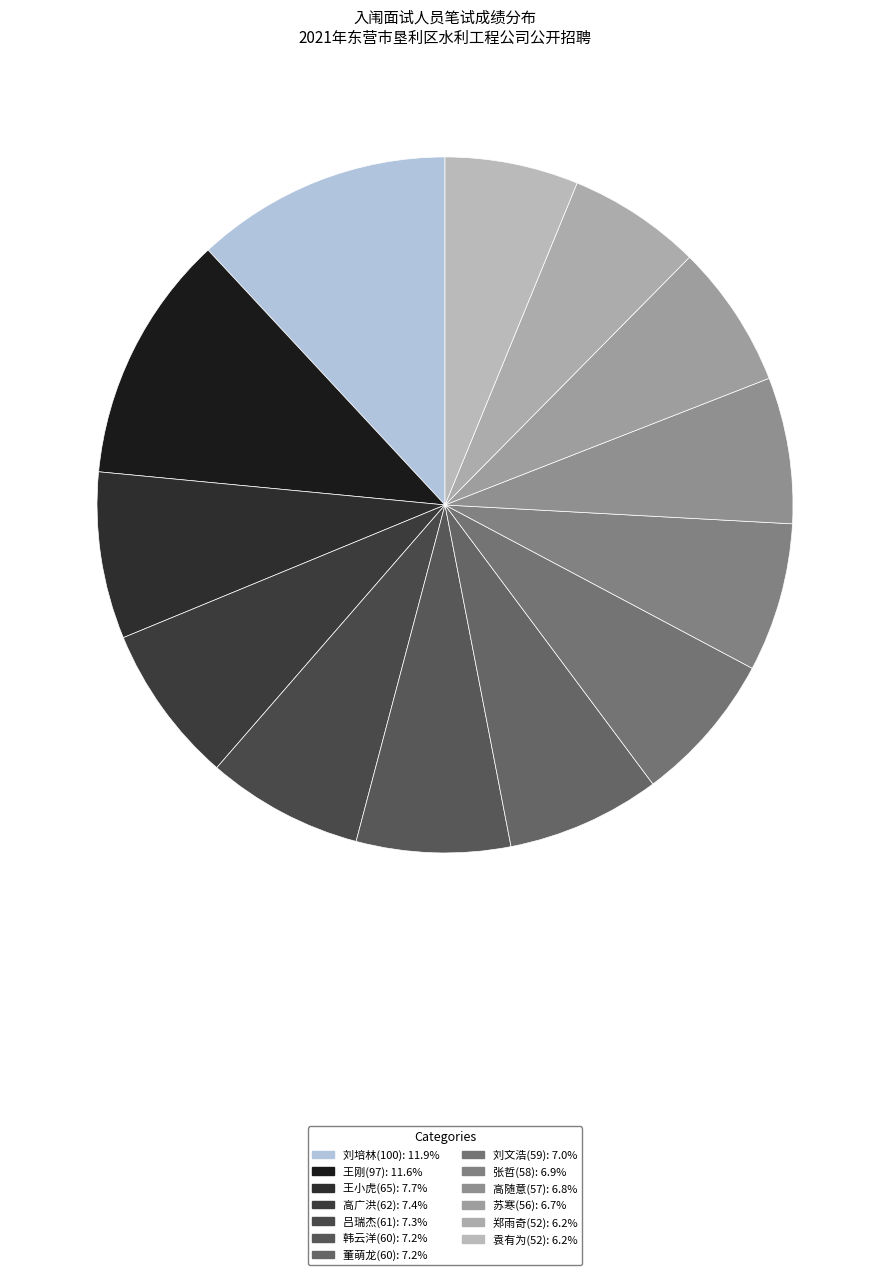

True or false: 刘培林(100) accounts for 27% of the total.

False